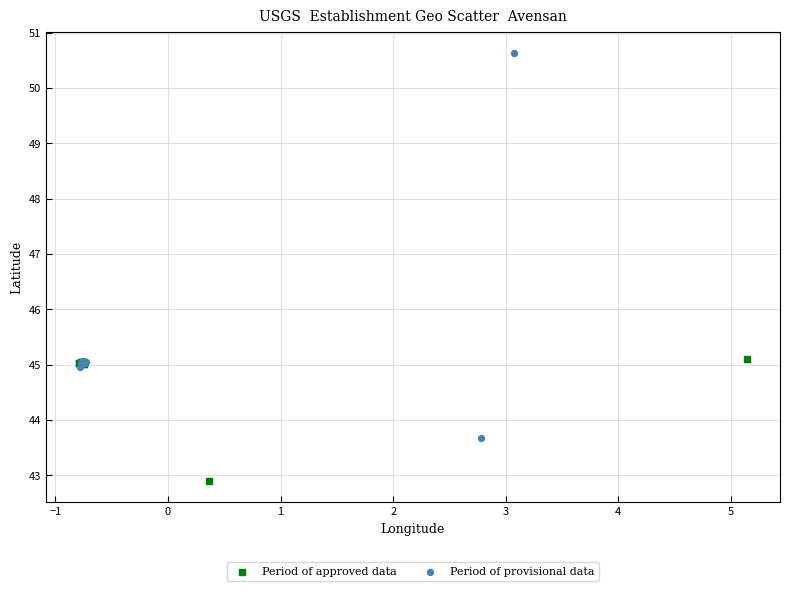

Which series reaches the minimum Y coordinate?

Period of approved data